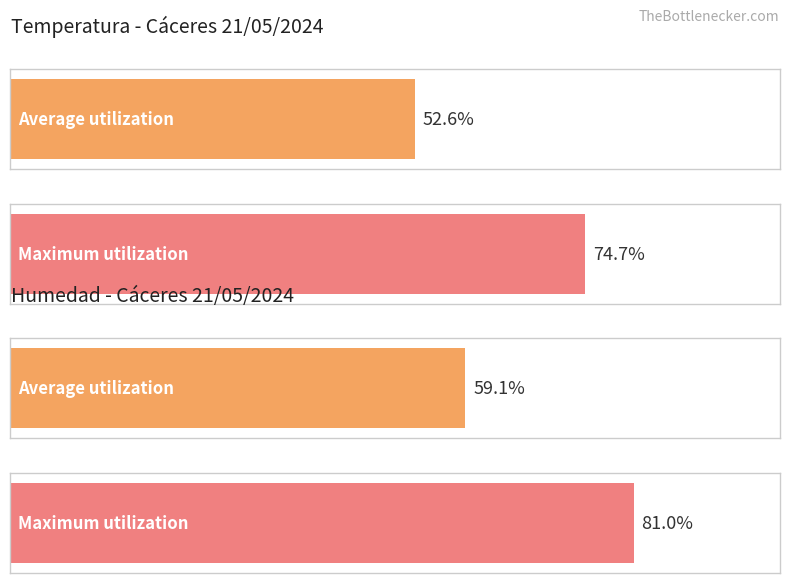

The Humedad (%) series shows 81.0 at 05:00. True or false?

True